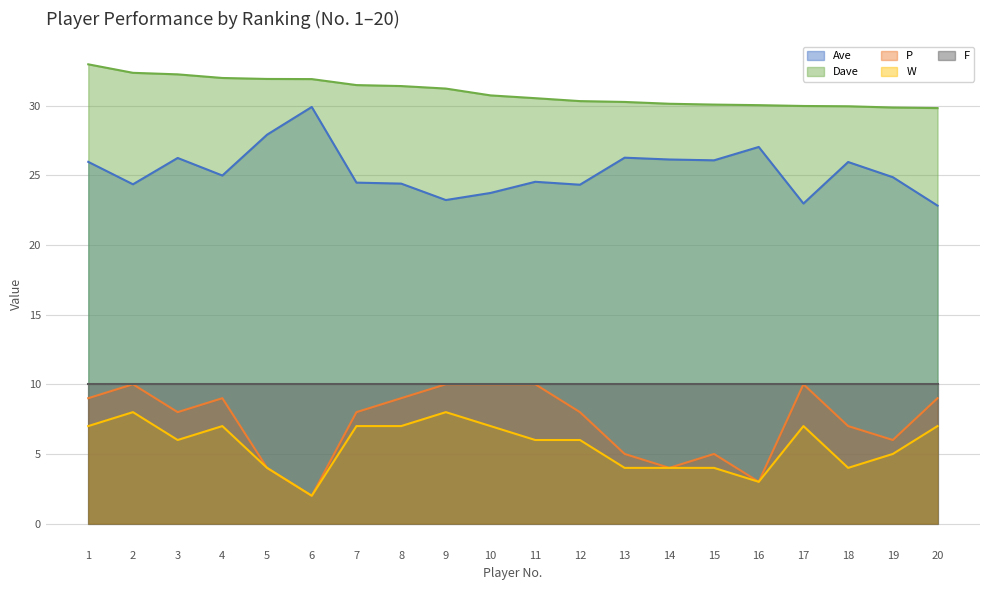

Which series has the largest total across all categories?

Dave